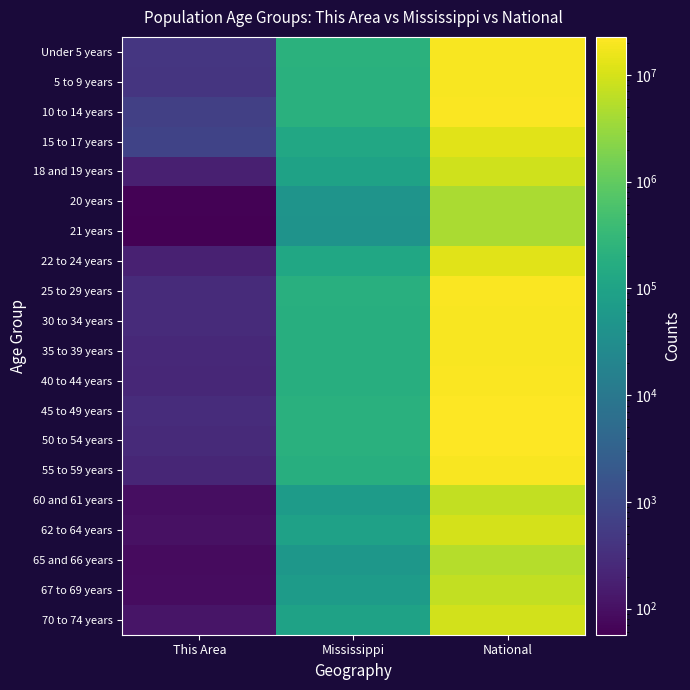

Rank the series by their maximum value, from lowest to highest.

21 years, 20 years, 65 and 66 years, 60 and 61 years, 67 to 69 years, 18 and 19 years, 70 to 74 years, 62 to 64 years, 22 to 24 years, 15 to 17 years, 55 to 59 years, 30 to 34 years, 35 to 39 years, Under 5 years, 5 to 9 years, 10 to 14 years, 40 to 44 years, 25 to 29 years, 50 to 54 years, 45 to 49 years